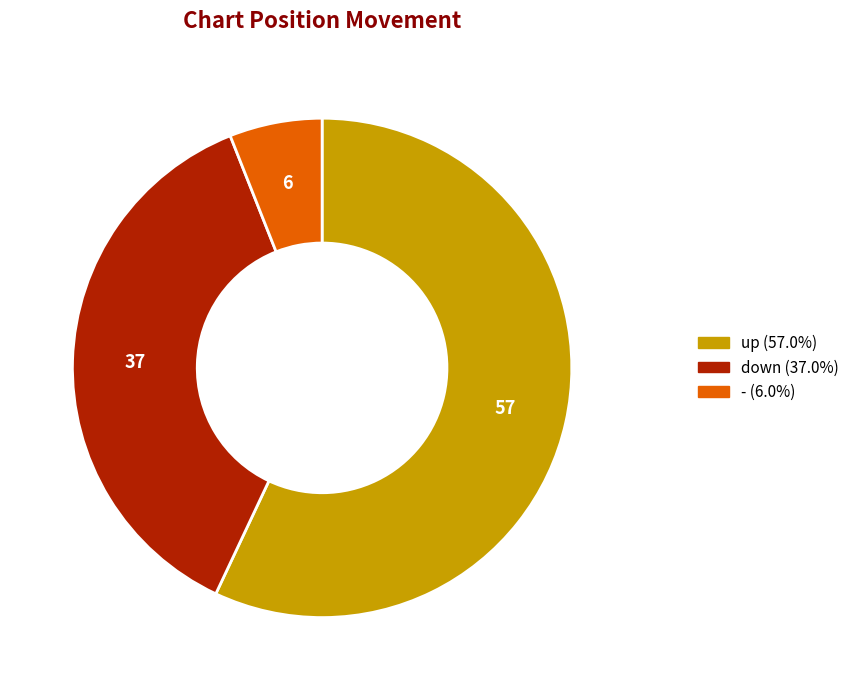

What is the smallest slice in the pie chart?

-